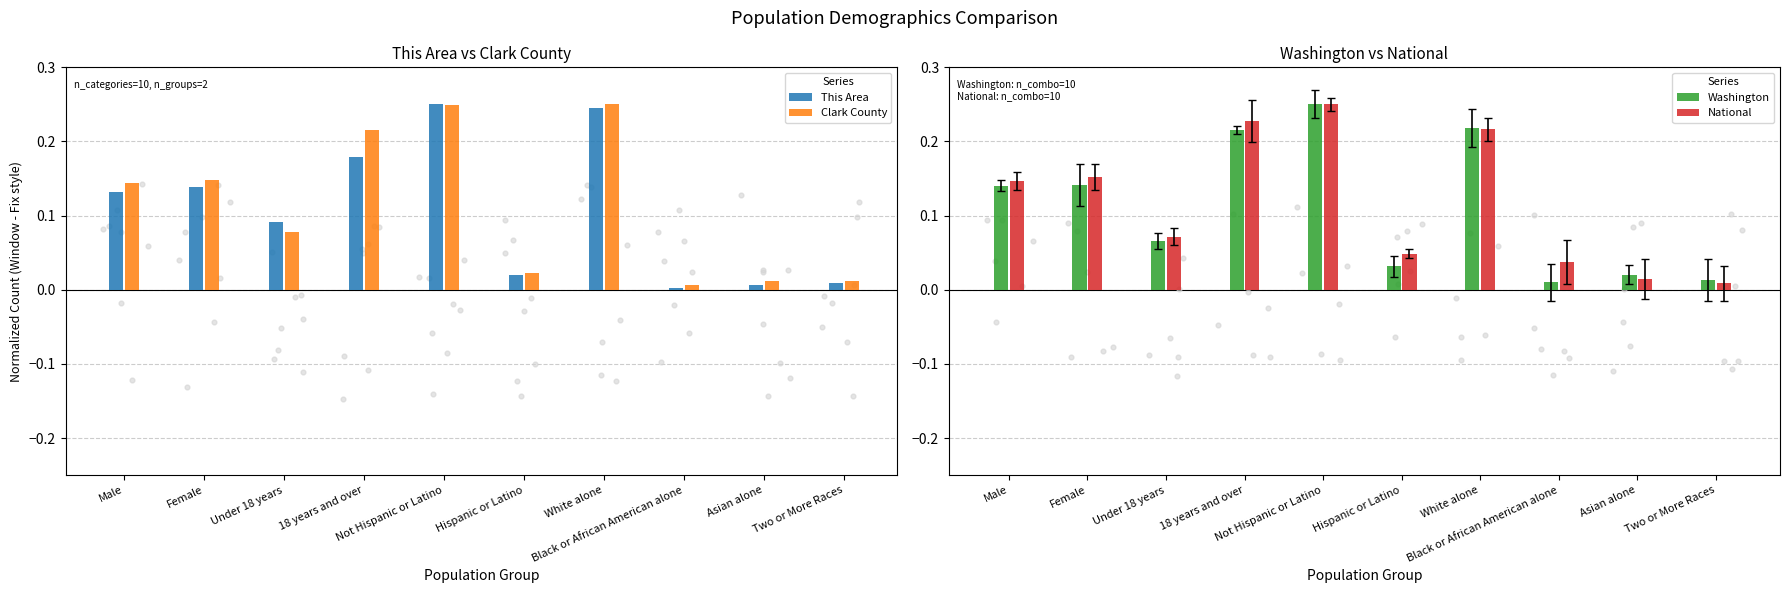

Which series has the widest spread of Y values?

This Area